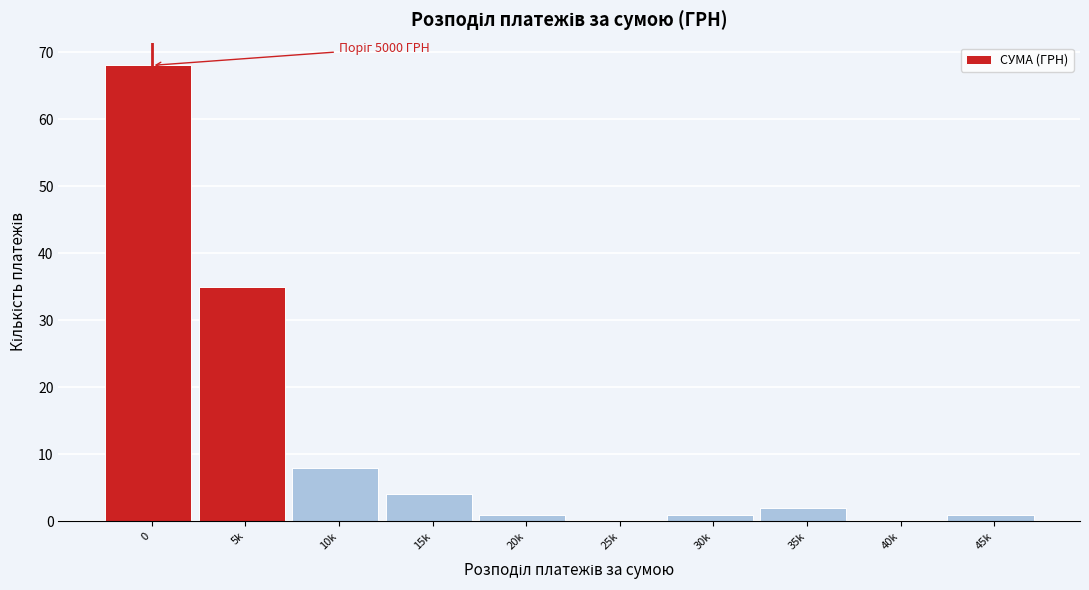

Reading left to right, what are all the values shown in this chart?

0=68	5k=35	10k=8	15k=4	20k=1	25k=0	30k=1	35k=2	40k=0	45k=1